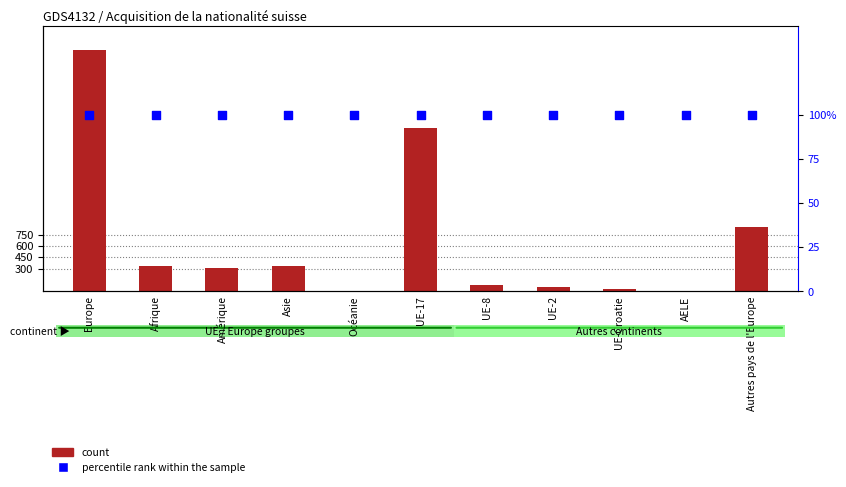

Which series has the largest total across all categories?

count